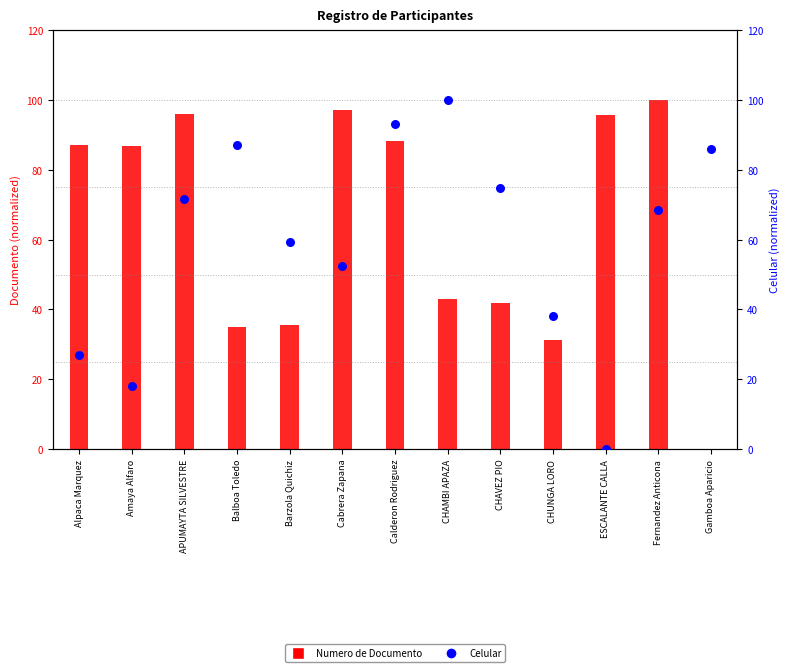

Is the value of Celular at Amaya Alfaro greater than the value of Numero de Documento at APUMAYTA SILVESTRE?

No